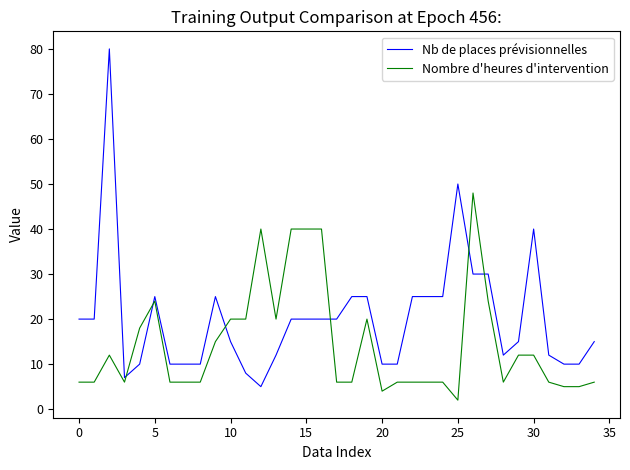

What is the minimum value for Nb de places prévisionnelles?

5